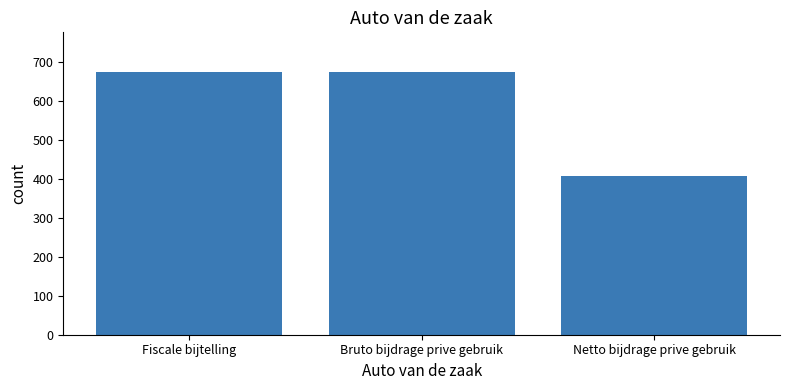

What is the sum of all values?

1753